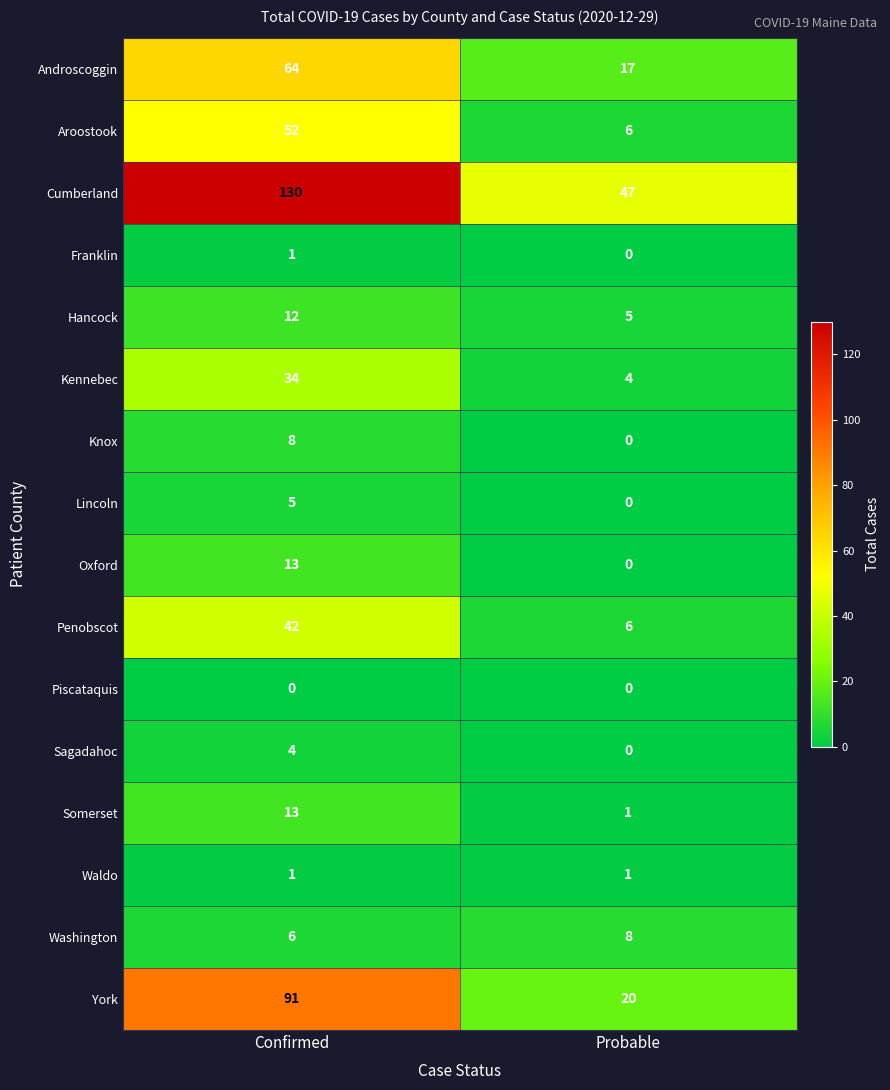

Which label corresponds to the largest value in the chart?

Confirmed